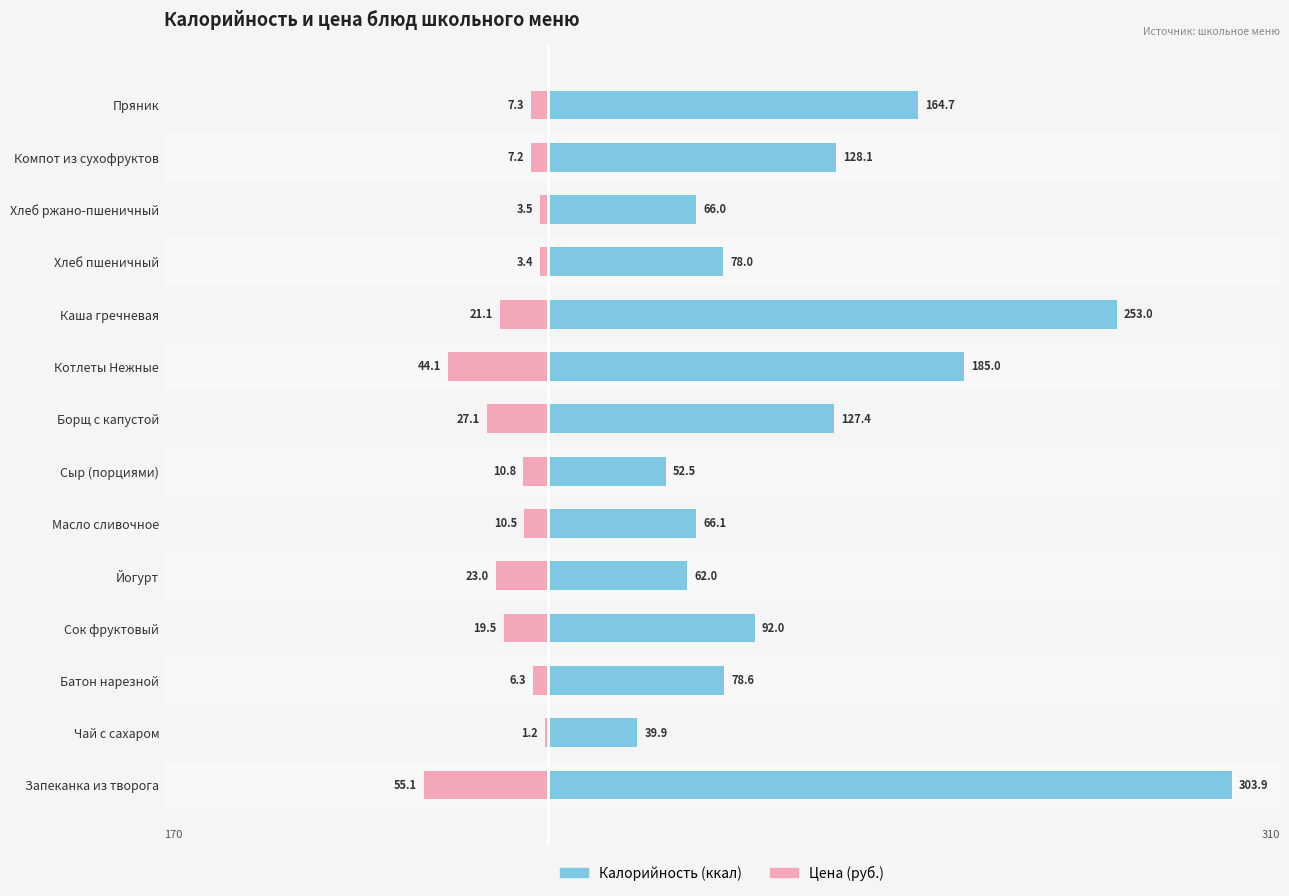

What is the average value of the Калорийность series?

121.2